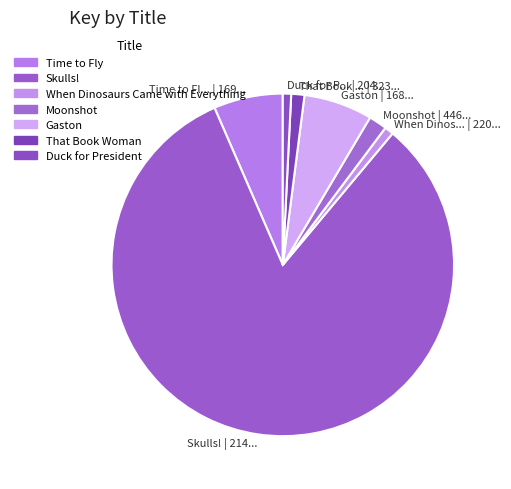

Count the number of slices in the pie.

7